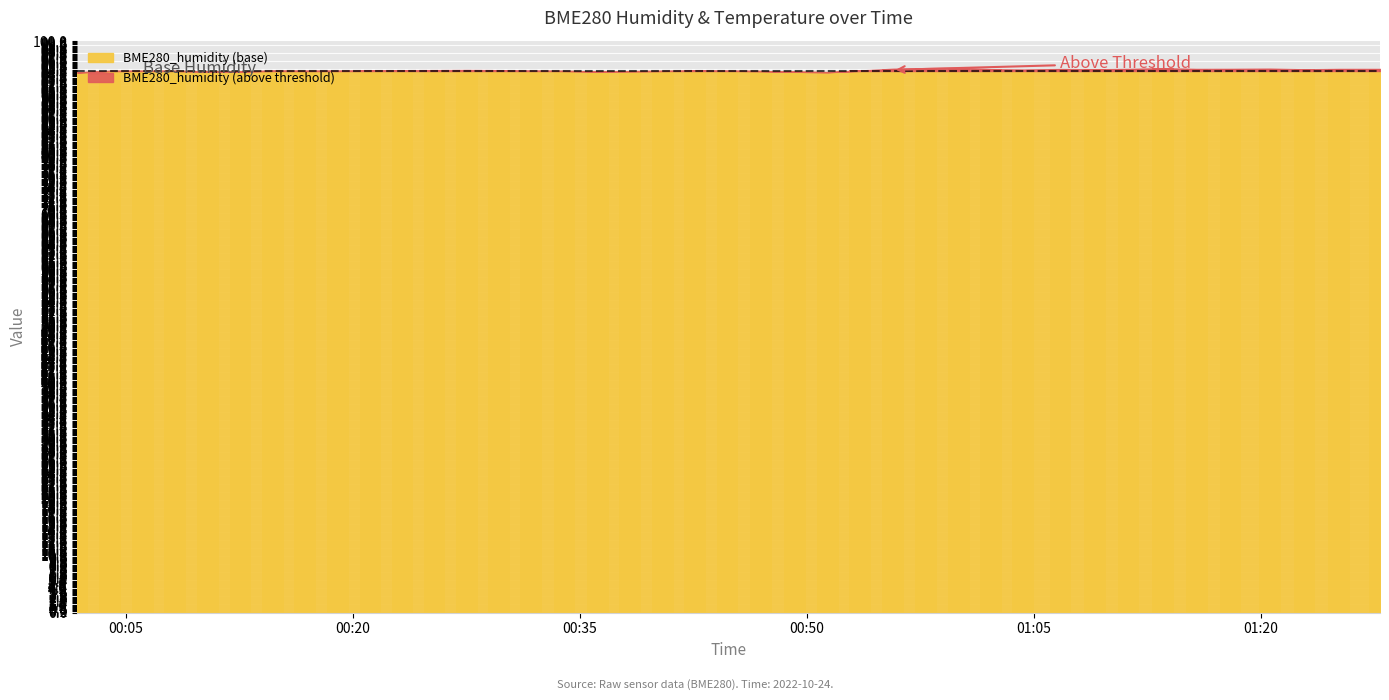

How many series are shown in this chart?

2